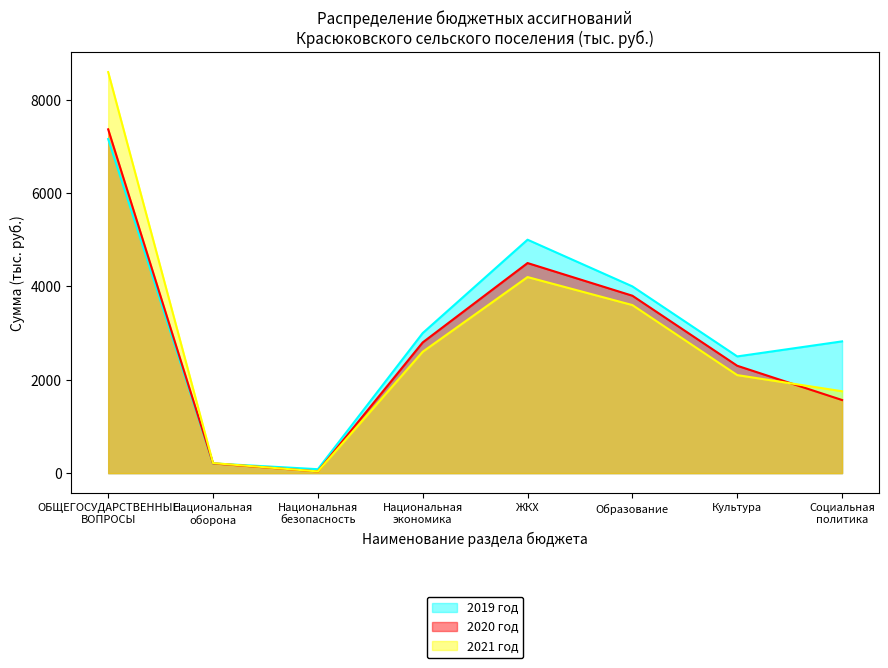

List the series in order of their overall mean, lowest first.

2020 год, 2021 год, 2019 год